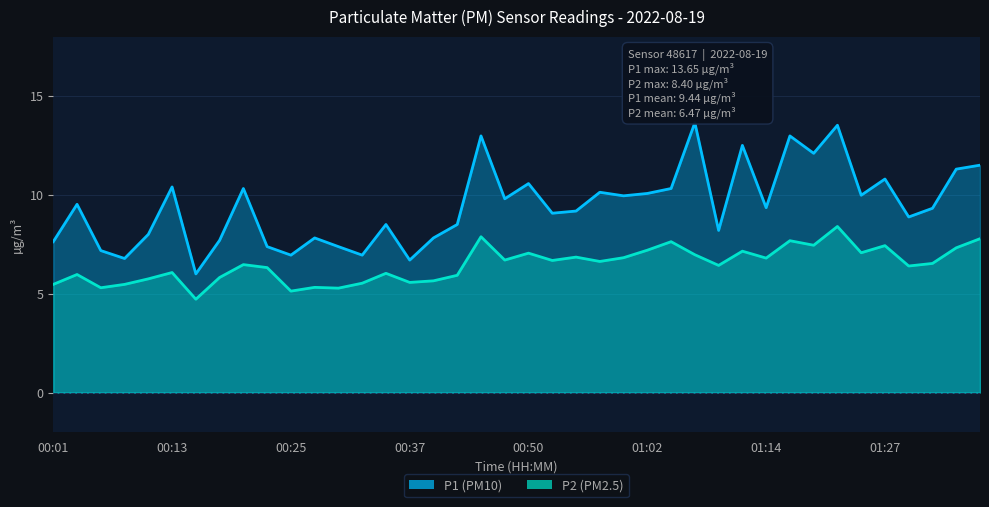

At which label does P2 first exceed 6?

00:13